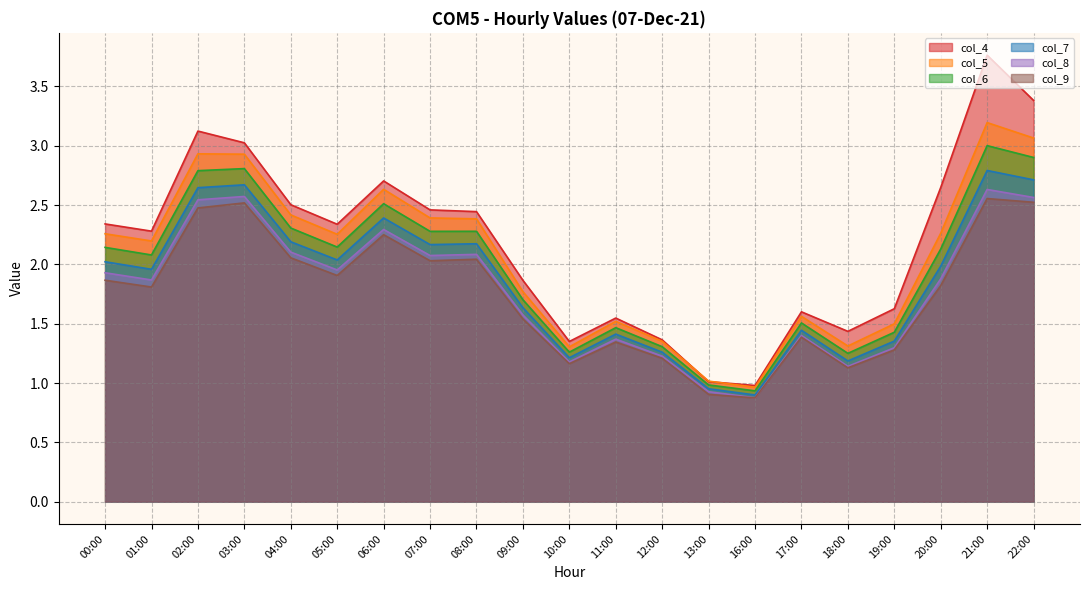

Reading left to right, what are all the values shown in this chart?

col_4: 00:00=2.3	01:00=2.3	02:00=3.1	03:00=3.0	04:00=2.5	05:00=2.3	06:00=2.7	07:00=2.5	08:00=2.4	09:00=1.9	10:00=1.4	11:00=1.5	12:00=1.4	13:00=1.0	16:00=1.0	17:00=1.6	18:00=1.4	19:00=1.6	20:00=2.6	21:00=3.8	22:00=3.4
col_5: 00:00=2.3	01:00=2.2	02:00=2.9	03:00=2.9	04:00=2.4	05:00=2.3	06:00=2.6	07:00=2.4	08:00=2.4	09:00=1.8	10:00=1.3	11:00=1.5	12:00=1.4	13:00=1.0	16:00=1.0	17:00=1.6	18:00=1.3	19:00=1.5	20:00=2.3	21:00=3.2	22:00=3.1
col_6: 00:00=2.1	01:00=2.1	02:00=2.8	03:00=2.8	04:00=2.3	05:00=2.1	06:00=2.5	07:00=2.3	08:00=2.3	09:00=1.7	10:00=1.3	11:00=1.5	12:00=1.3	13:00=1.0	16:00=0.9	17:00=1.5	18:00=1.3	19:00=1.4	20:00=2.1	21:00=3.0	22:00=2.9
col_7: 00:00=2.0	01:00=2.0	02:00=2.6	03:00=2.7	04:00=2.2	05:00=2.0	06:00=2.4	07:00=2.2	08:00=2.2	09:00=1.6	10:00=1.2	11:00=1.4	12:00=1.3	13:00=1.0	16:00=0.9	17:00=1.4	18:00=1.2	19:00=1.4	20:00=2.0	21:00=2.8	22:00=2.7
col_8: 00:00=1.9	01:00=1.9	02:00=2.5	03:00=2.6	04:00=2.1	05:00=2.0	06:00=2.3	07:00=2.1	08:00=2.1	09:00=1.6	10:00=1.2	11:00=1.4	12:00=1.2	13:00=0.9	16:00=0.9	17:00=1.4	18:00=1.1	19:00=1.3	20:00=1.9	21:00=2.6	22:00=2.6
col_9: 00:00=1.9	01:00=1.8	02:00=2.5	03:00=2.5	04:00=2.1	05:00=1.9	06:00=2.3	07:00=2.0	08:00=2.0	09:00=1.5	10:00=1.2	11:00=1.3	12:00=1.2	13:00=0.9	16:00=0.9	17:00=1.4	18:00=1.1	19:00=1.3	20:00=1.8	21:00=2.6	22:00=2.5